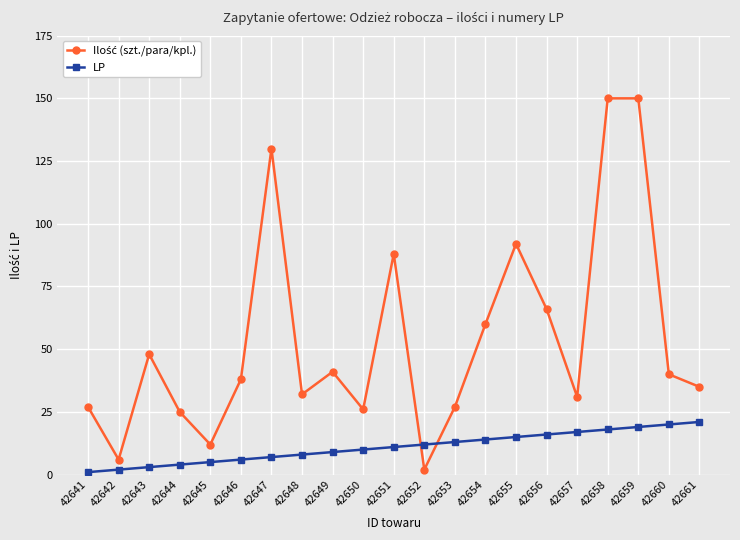

True or false: LP has a value of 25 at 42656.

False